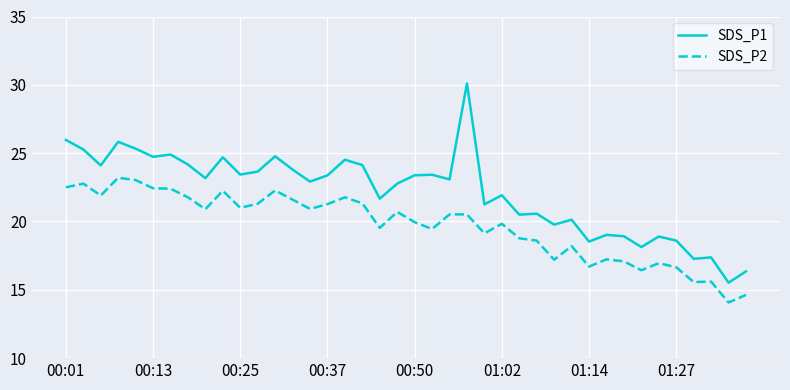

What is the maximum value shown in the chart?

30.1